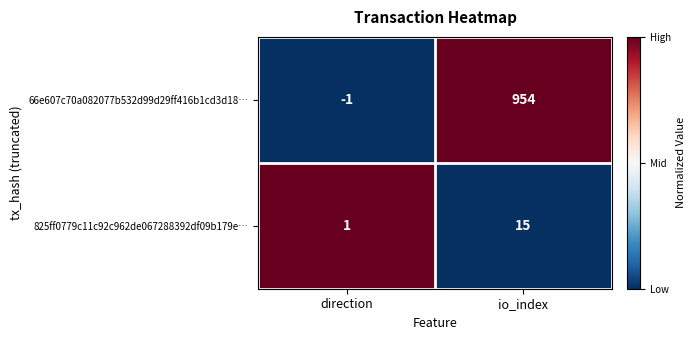

Which series has the widest spread of values?

66e607c70a082077b532d99d29ff416b1cd3d18…